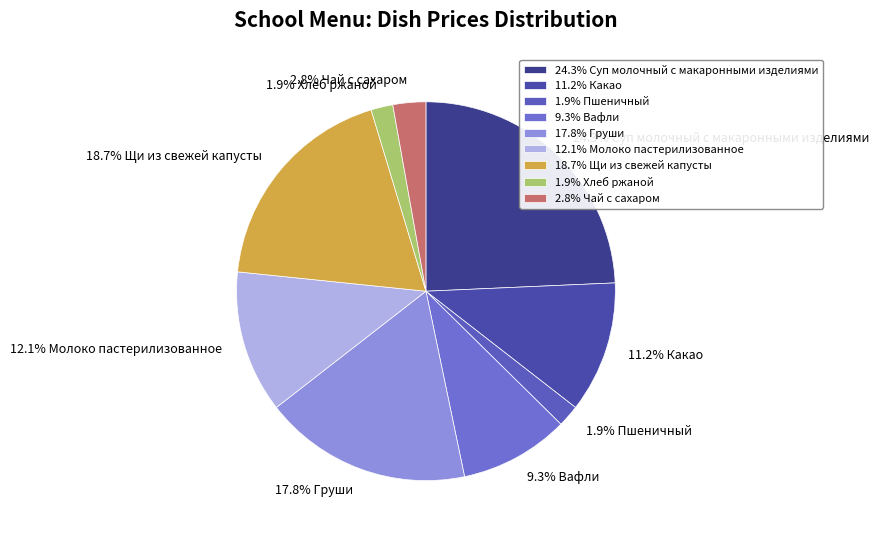

How much of the chart is everything except 1.9% Пшеничный?

98.1%